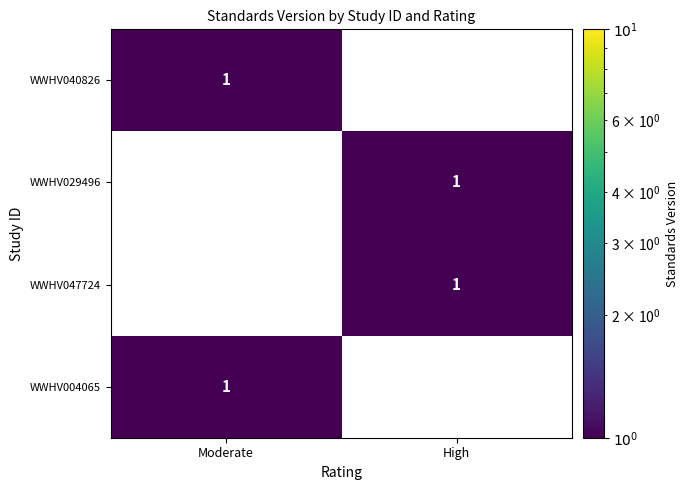

At which label does WWHV040826 reach its minimum?

High